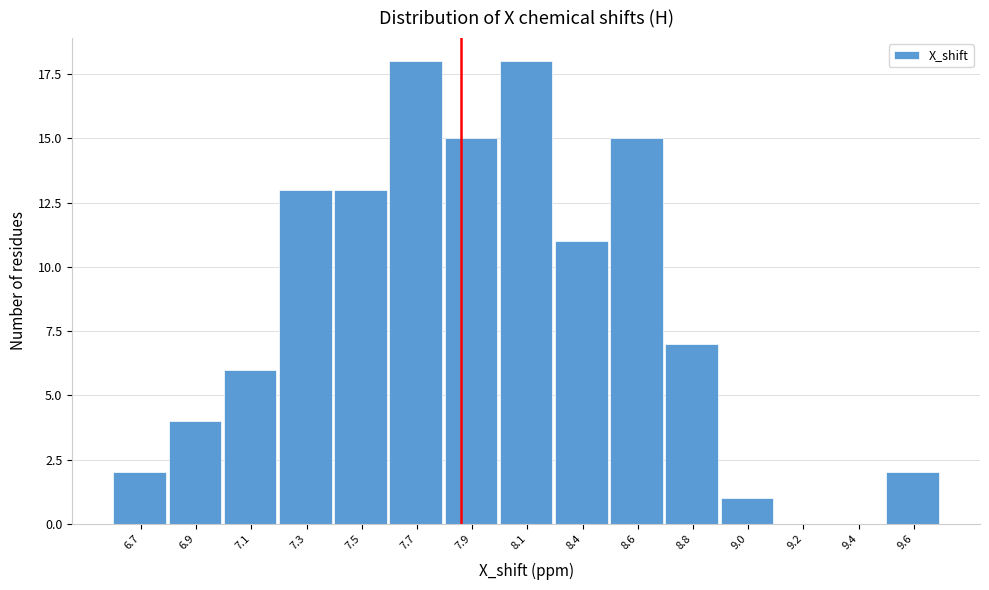

Reading left to right, what are all the values shown in this chart?

6.7=2	6.9=4	7.1=6	7.3=13	7.5=13	7.7=18	7.9=15	8.1=18	8.4=11	8.6=15	8.8=7	9.0=1	9.2=0	9.4=0	9.6=2